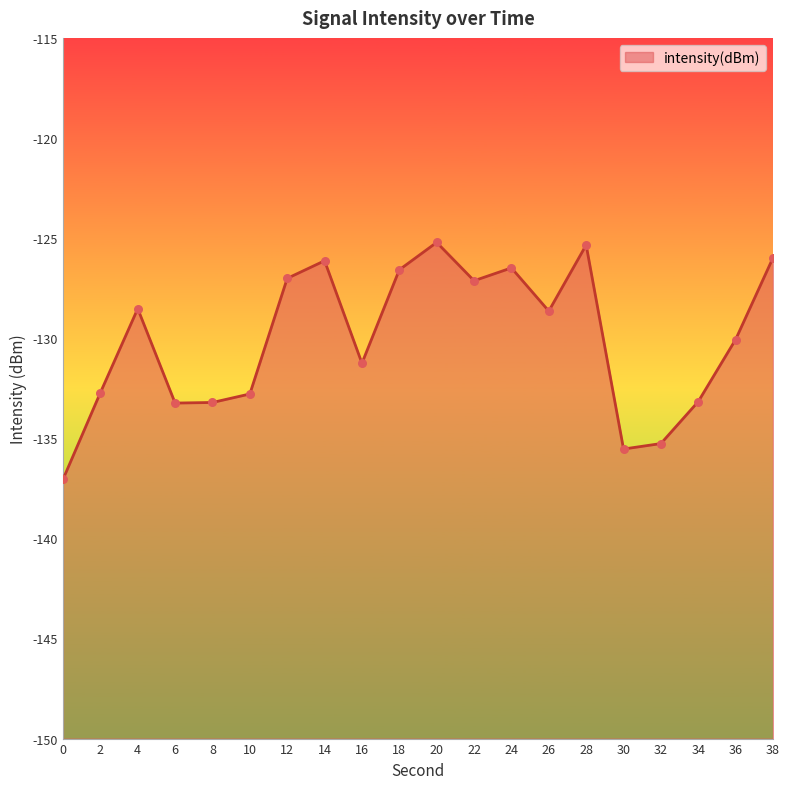

Which has a higher value, 38 or 2?

38